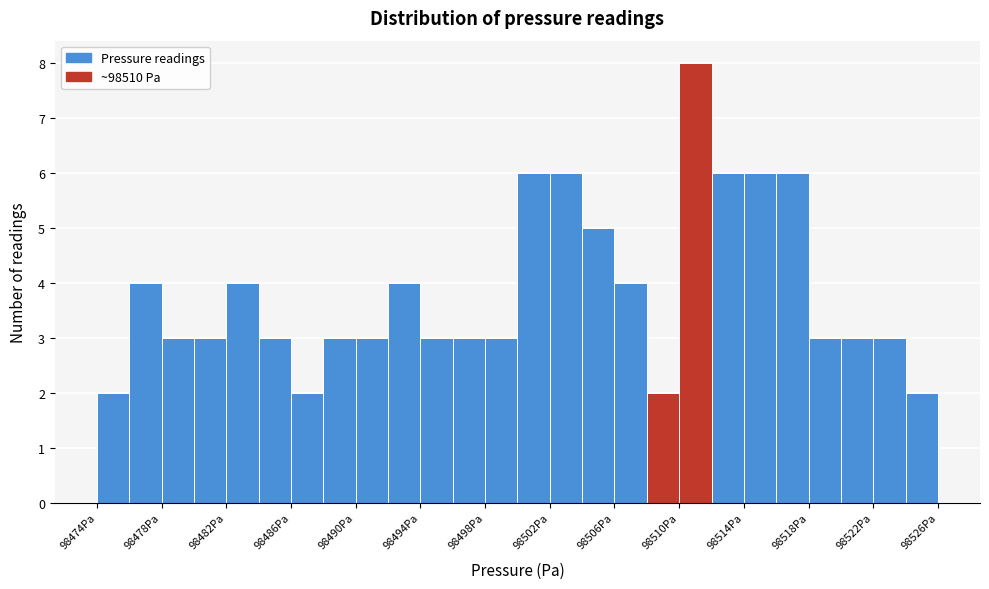

Reading left to right, transcribe this chart: for each bar, give the range it covers on the x-axis and its height. The values are not printed on the chart, so give them approximately, as read against the axis.

98474 to 98476: 2
98476 to 98478: 4
98478 to 98480: 3
98480 to 98482: 3
98482 to 98484: 4
98484 to 98486: 3
98486 to 98488: 2
98488 to 98490: 3
98490 to 98492: 3
98492 to 98494: 4
98494 to 98496: 3
98496 to 98498: 3
98498 to 98500: 3
98500 to 98502: 6
98502 to 98504: 6
98504 to 98506: 5
98506 to 98508: 4
98508 to 98510: 2
98510 to 98512: 8
98512 to 98514: 6
98514 to 98516: 6
98516 to 98518: 6
98518 to 98520: 3
98520 to 98522: 3
98522 to 98524: 3
98524 to 98526: 2